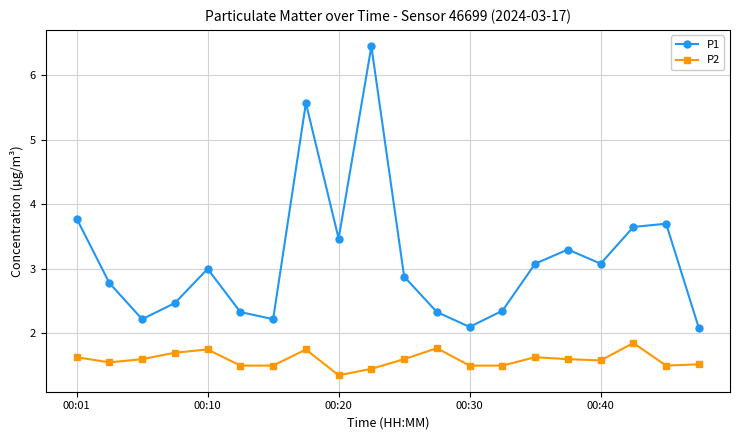

How many interior local peaks does the P1 series have?

5